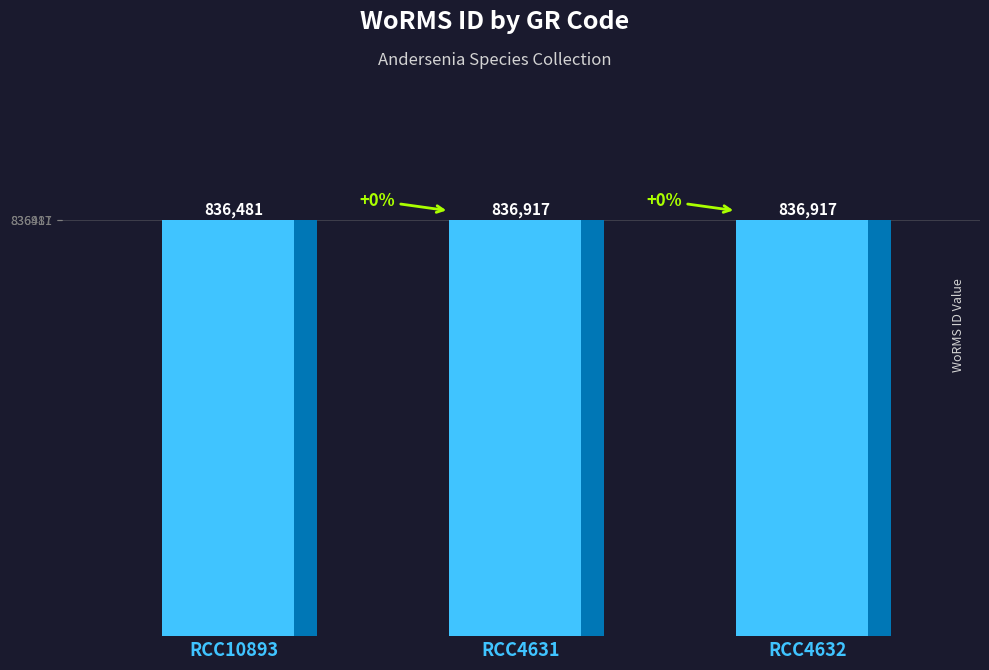

What position from the left is RCC4631?

2